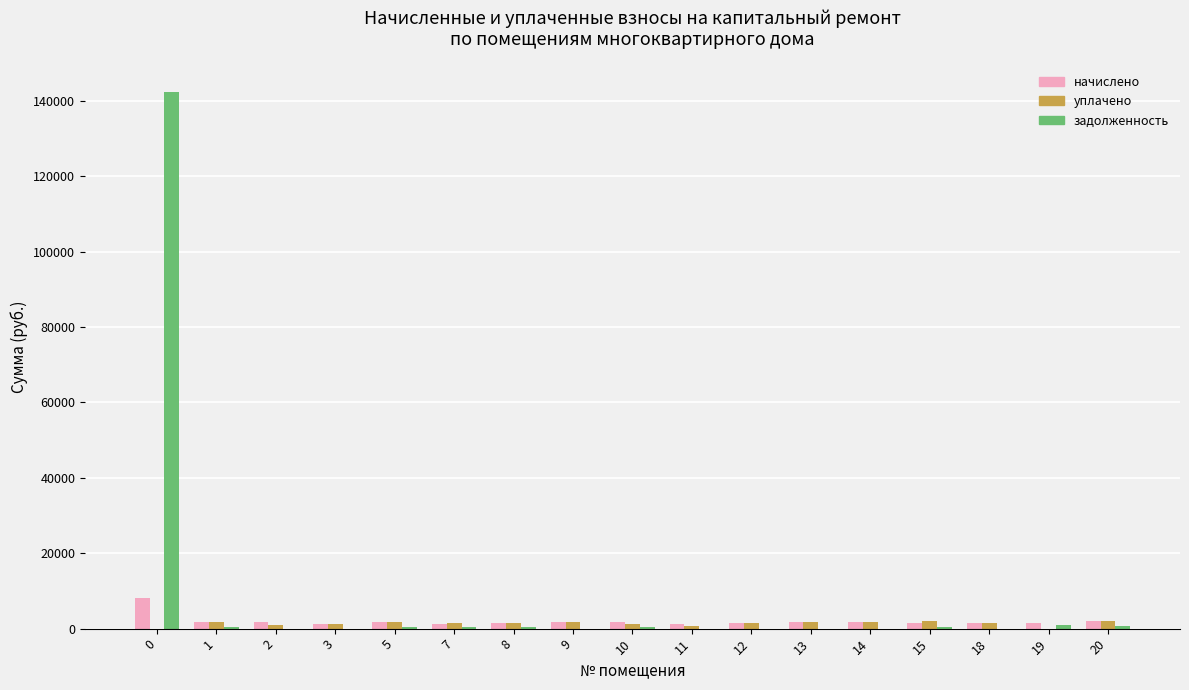

Which series has the largest total across all categories?

задолженность